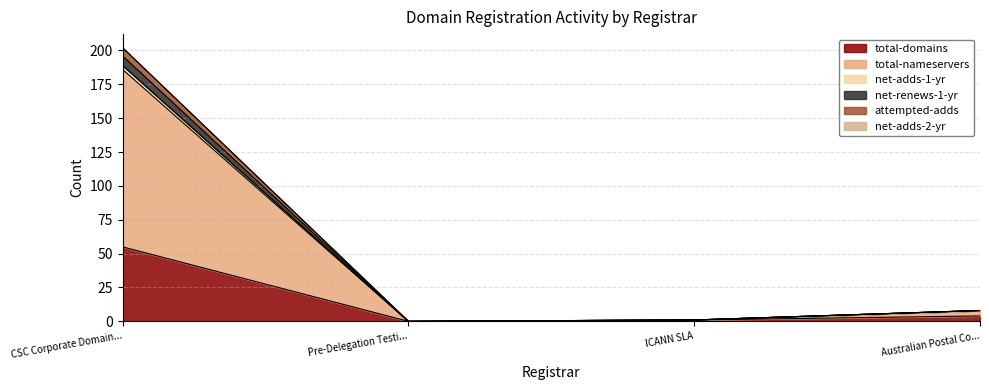

What is the maximum value for total-domains?

55